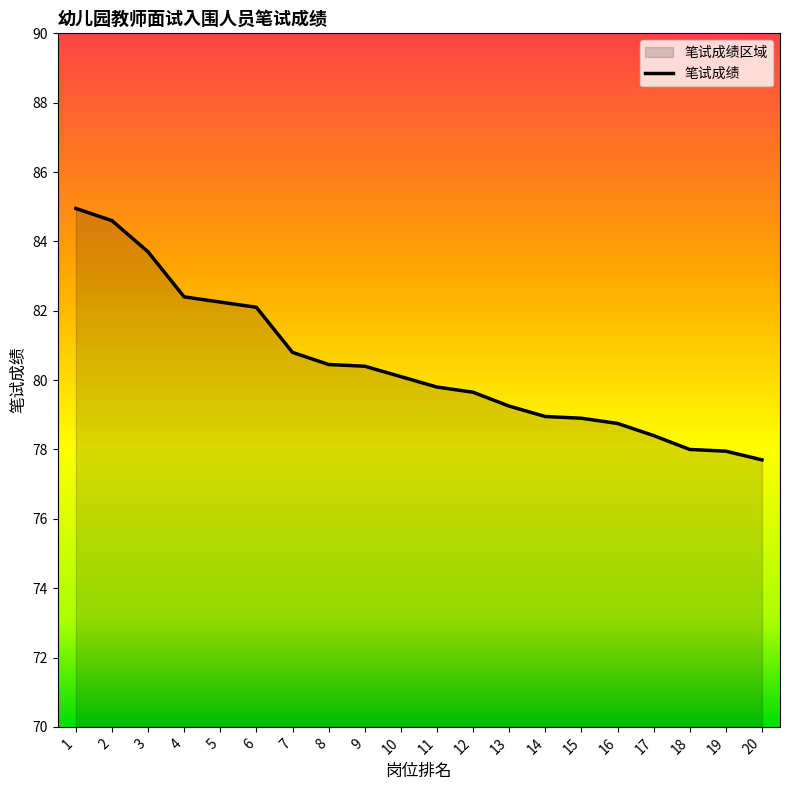

What is the maximum value shown in the chart?

85.0